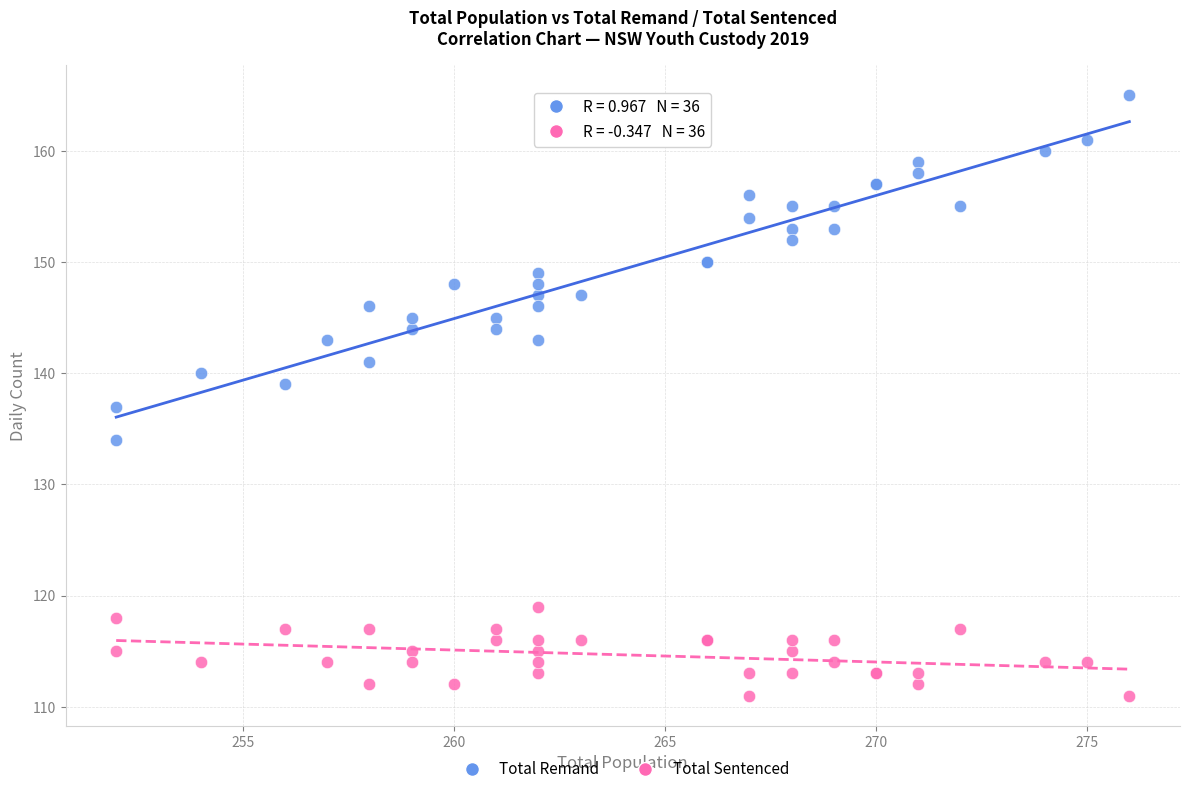

What are all the series names shown in the legend?

Total Remand, Total Sentenced